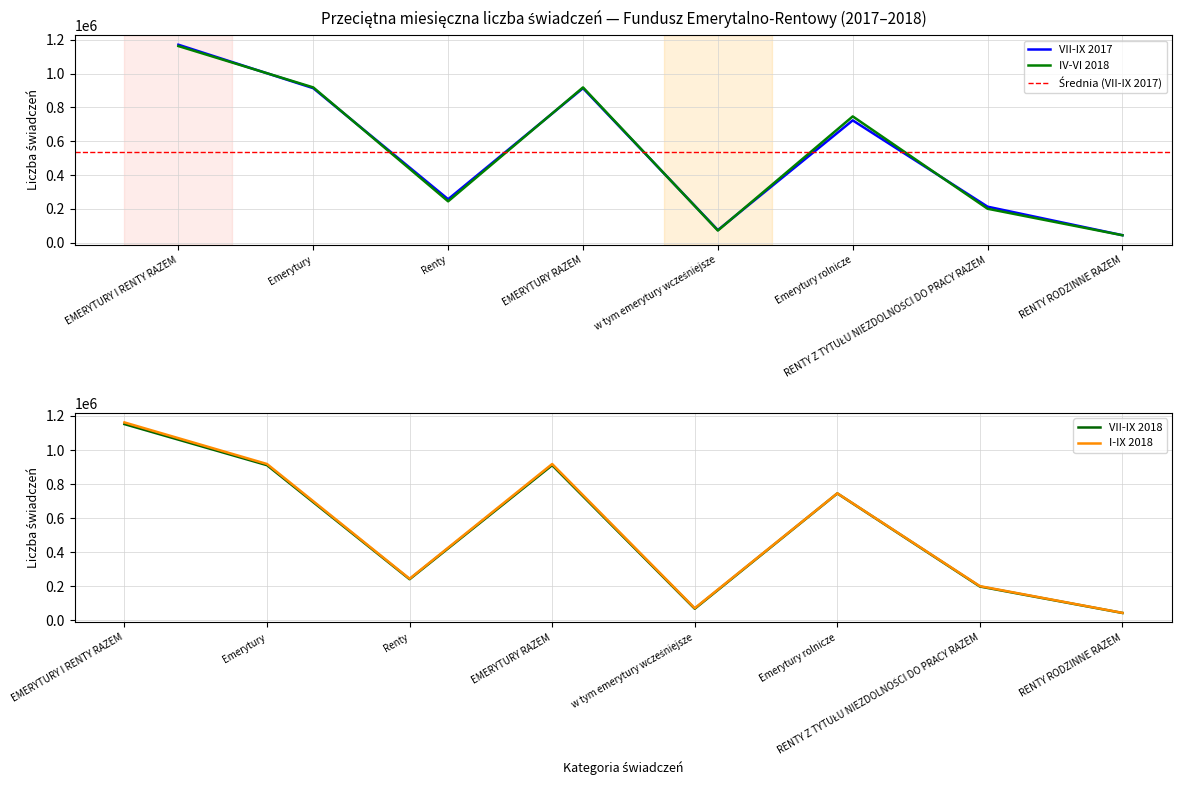

What is the difference between the maximum and minimum values in the VII-IX 2018 series?

1109439